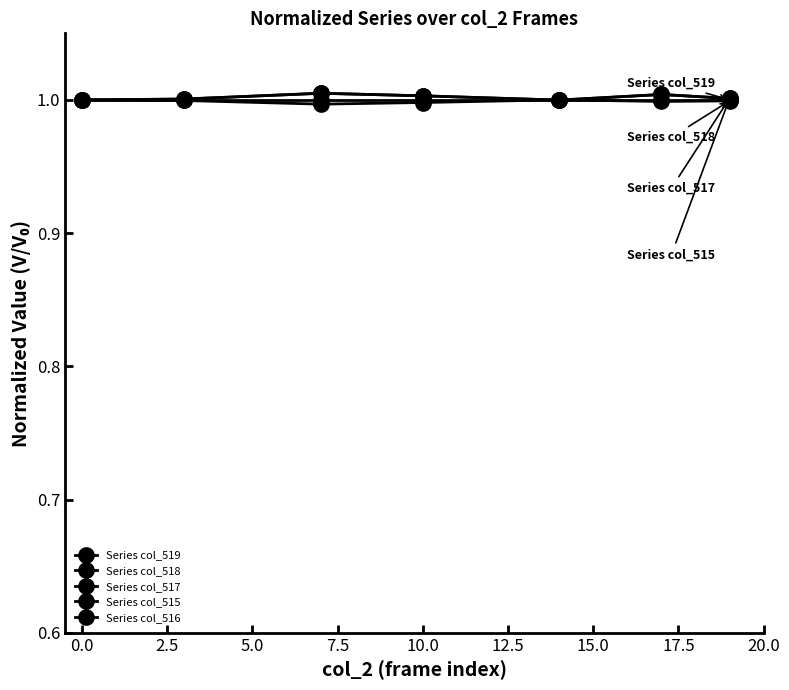

Reading left to right, what are all the values shown in this chart?

Series col_519: 1.0	1.0	1.0	1.0	1.0	1.0	1.0
Series col_518: 1.0	1.0	1.0	1.0	1.0	1.0	1.0
Series col_517: 1.0	1.0	1.0	1.0	1.0	1.0	1.0
Series col_515: 1.0	1.0	1.0	1.0	1.0	1.0	1.0
Series col_516: 0.0	0.0	0.0	0.0	0.0	0.0	0.0